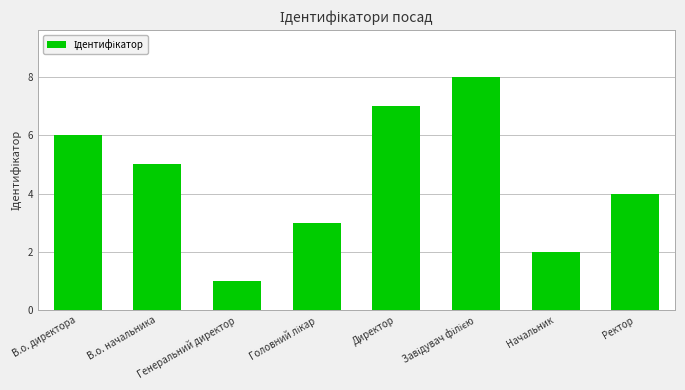

What is the greatest value displayed?

8